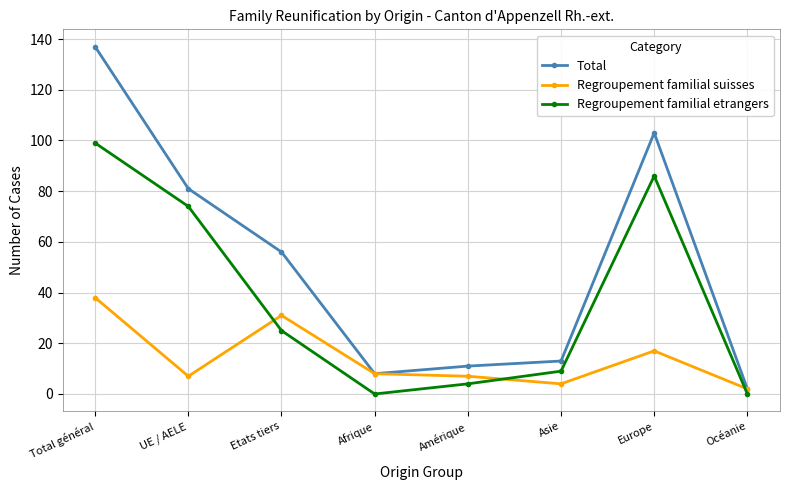

What is the difference between the highest and lowest values at Etats tiers?

31